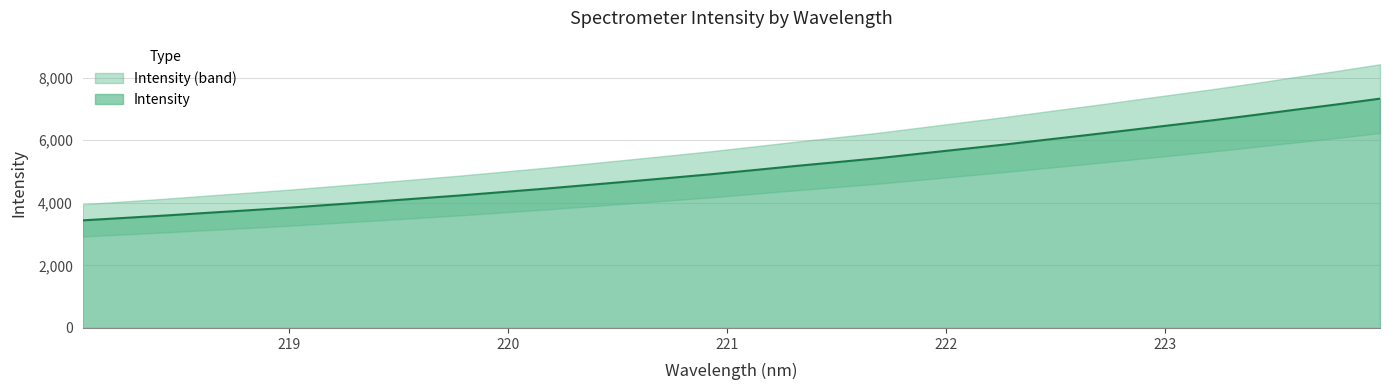

What is the smallest value displayed?

3438.7